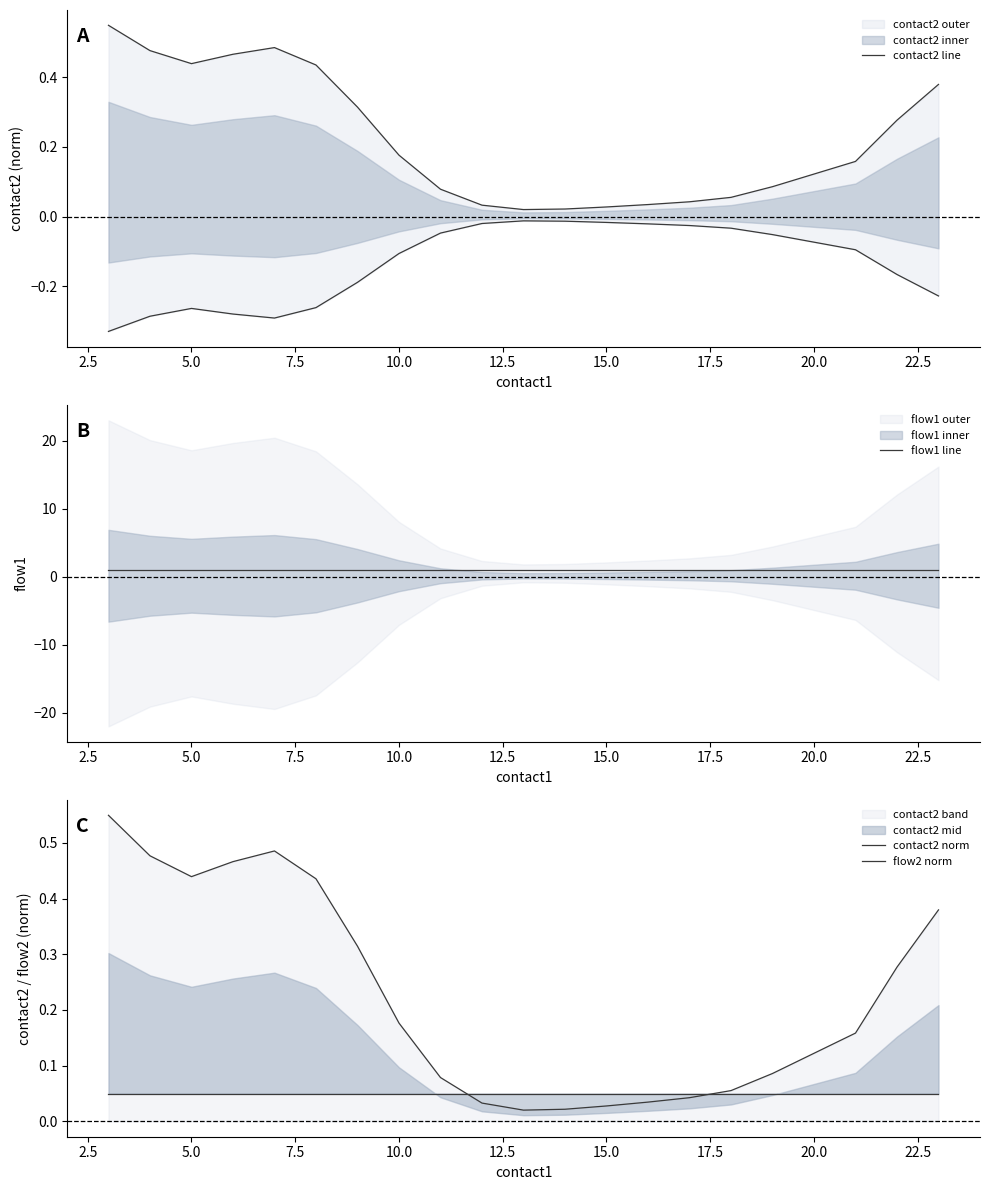

At 12, list the series in order from smallest to largest.

contact2 line, contact2 norm, flow2 norm, flow1 line